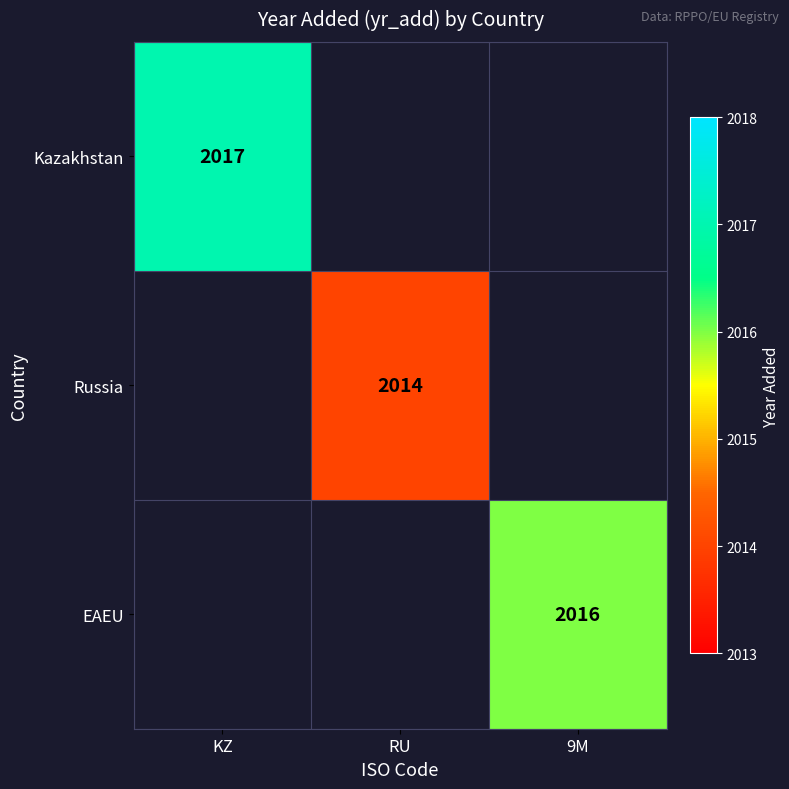

The Kazakhstan series shows 2017 at KZ. True or false?

True